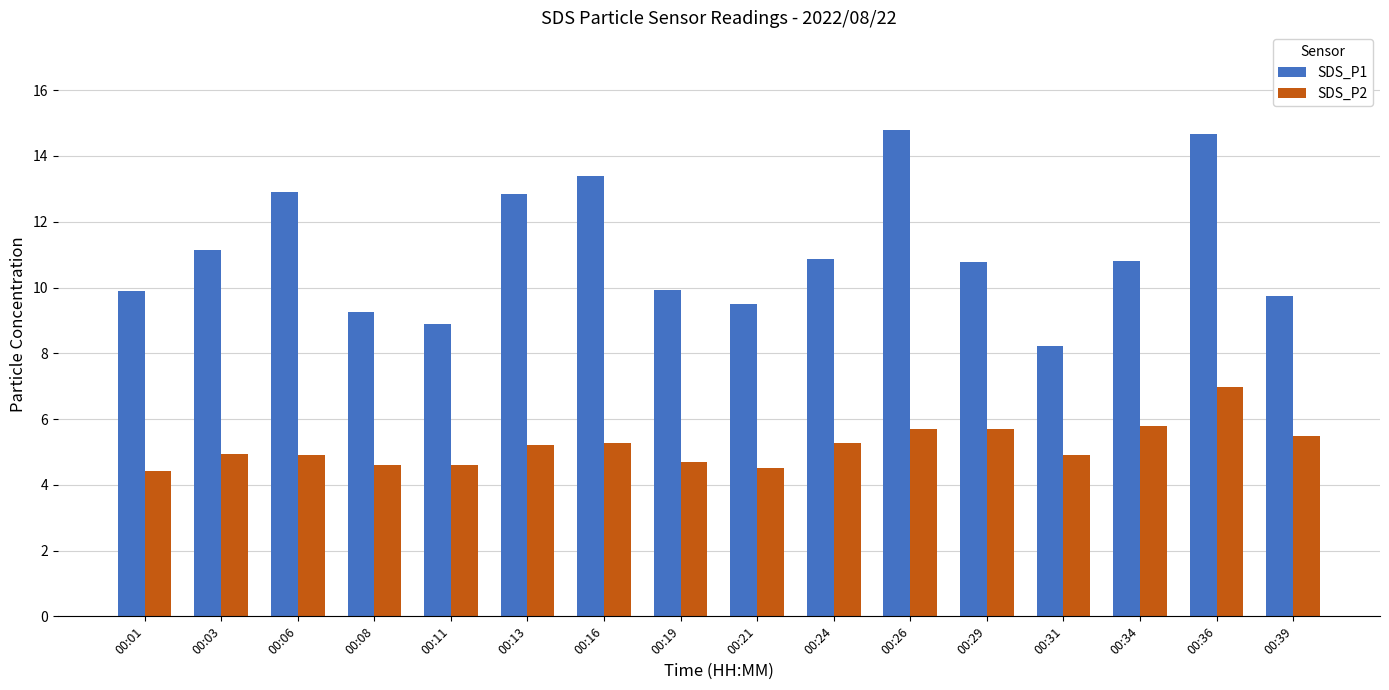

What is the minimum value for SDS_P2?

4.4